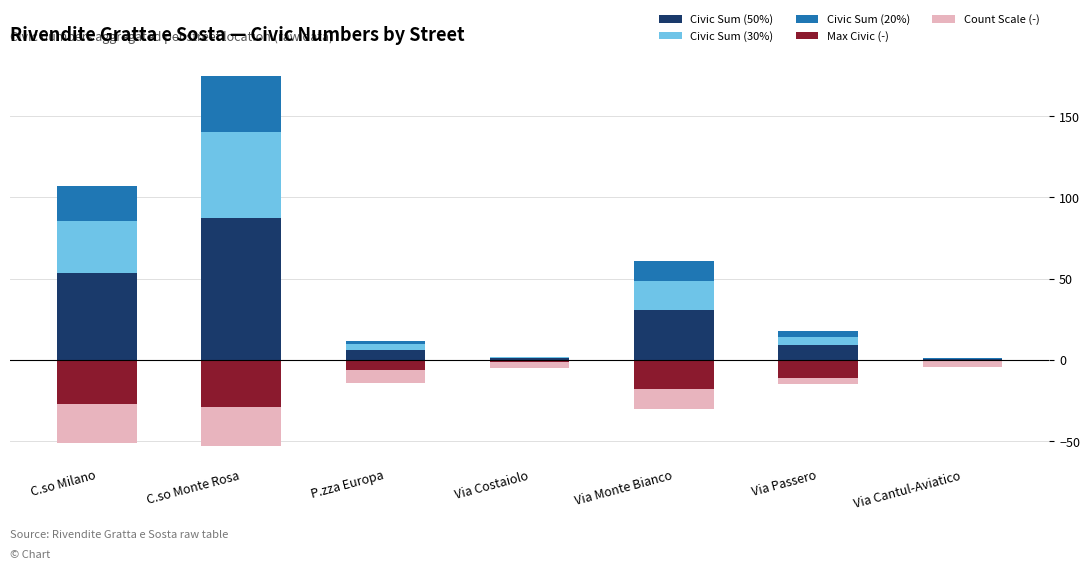

Reading left to right, transcribe all the data shown in this chart.

Civic Sum (50%): 53.5	87.5	6.0	1.0	30.5	9.0	0.5
Civic Sum (30%): 32.1	52.5	3.6	0.6	18.3	5.4	0.3
Civic Sum (20%): 21.4	35.0	2.4	0.4	12.2	3.6	0.2
Max Civic (-): -27.0	-28.8	-6.0	-1.2	-18.0	-10.8	-0.6
Count Scale (-): -24.0	-24.0	-8.0	-4.0	-12.0	-4.0	-4.0